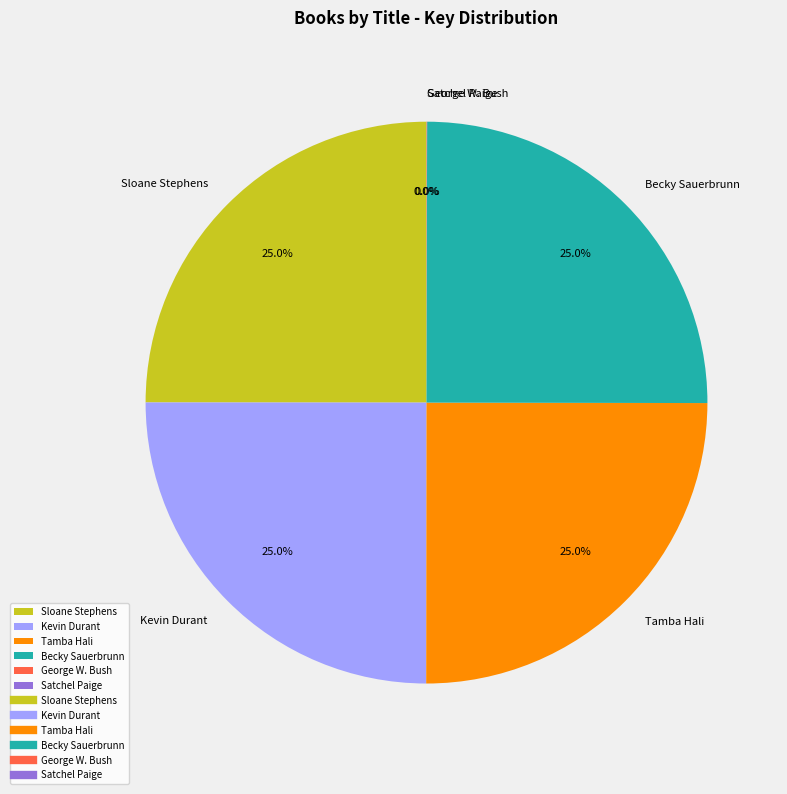

True or false: Tamba Hali accounts for 30% of the total.

False